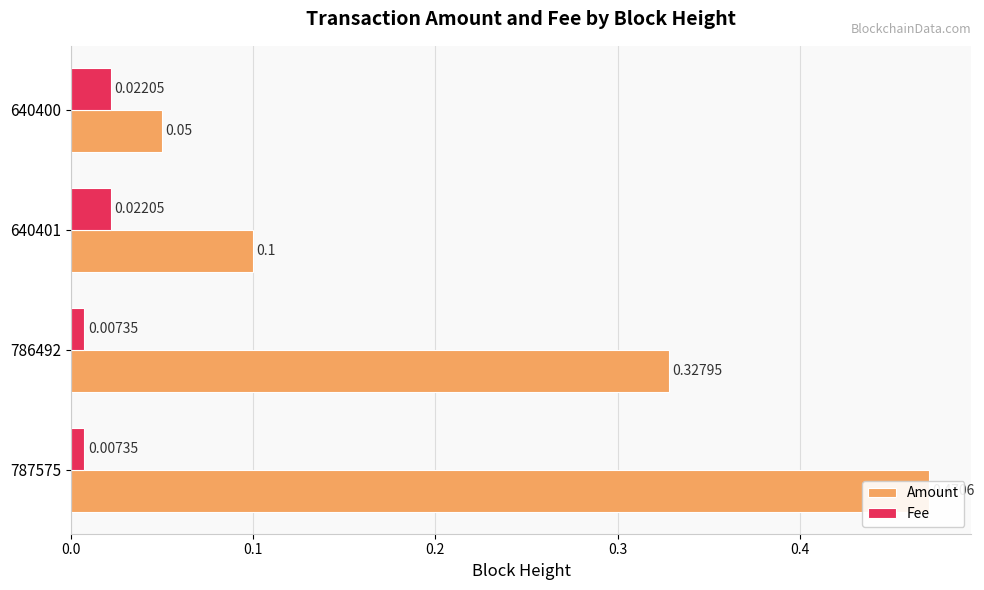

Which series has the largest total across all categories?

Amount